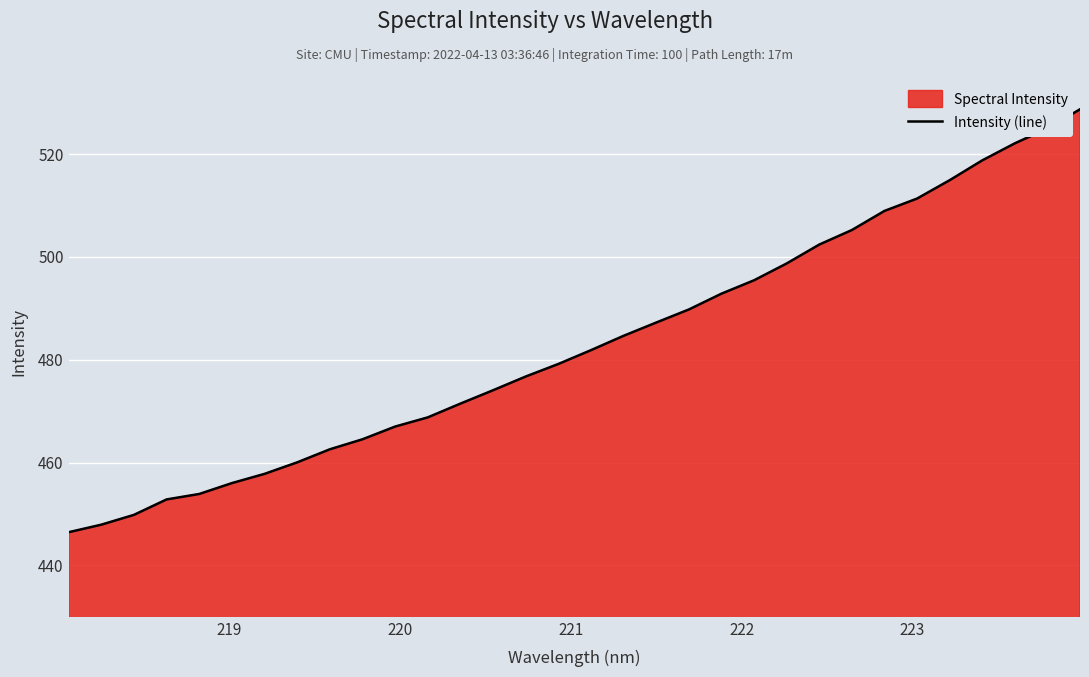

What is the smallest value displayed?

446.4